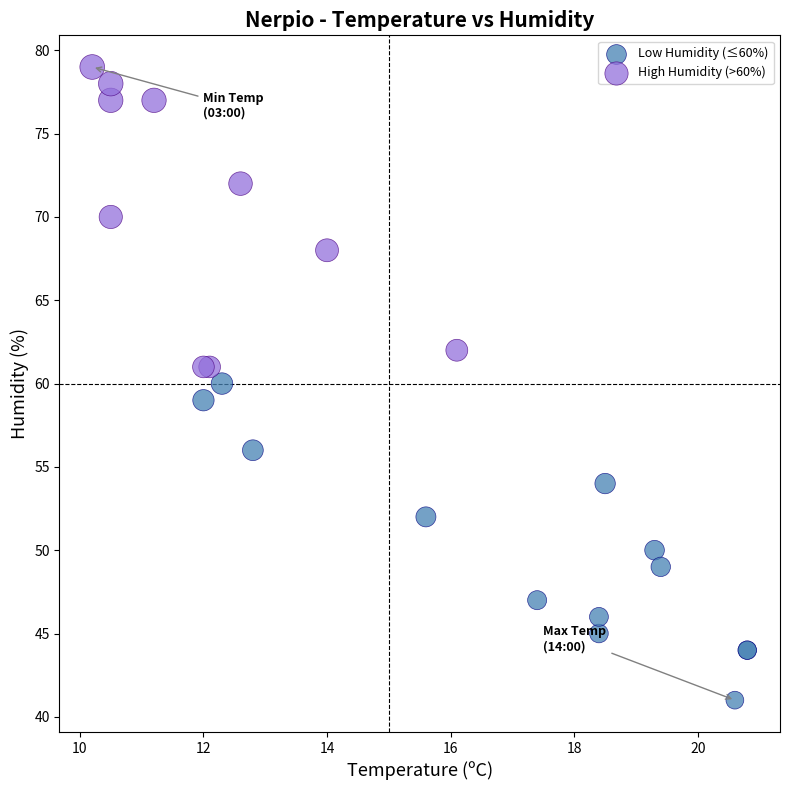

What are all the series names shown in the legend?

Low Humidity (≤60%), High Humidity (>60%)